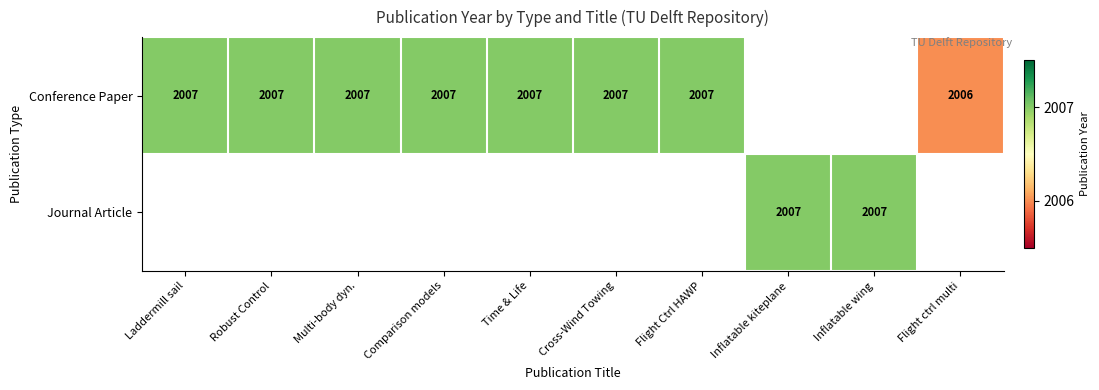

At how many categories does at least one series exceed 2006?

9